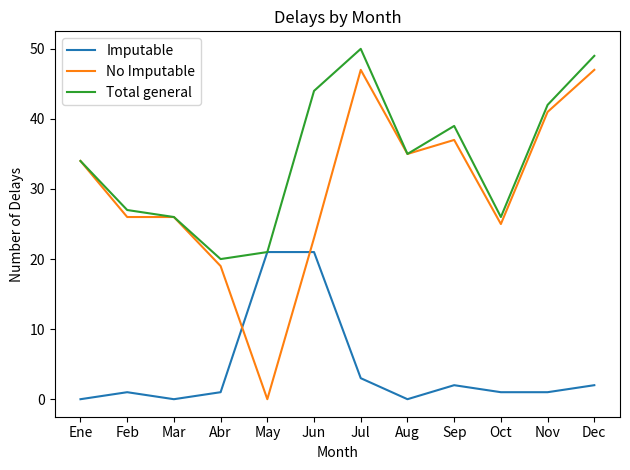

What are all the series names shown in the legend?

Imputable, No Imputable, Total general